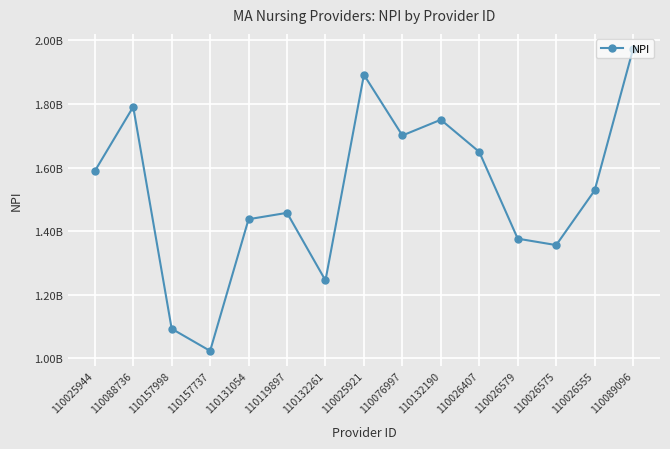

Approximately how many times larger is the value at 110025921 compared to 110088736?

1.1